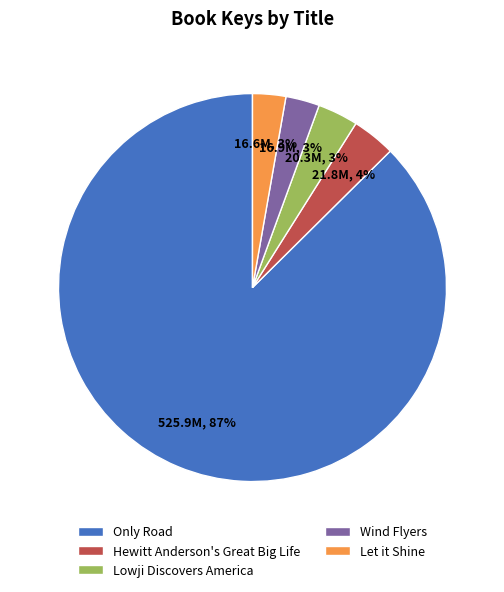

To the nearest percent, what portion does Only Road represent?

87%